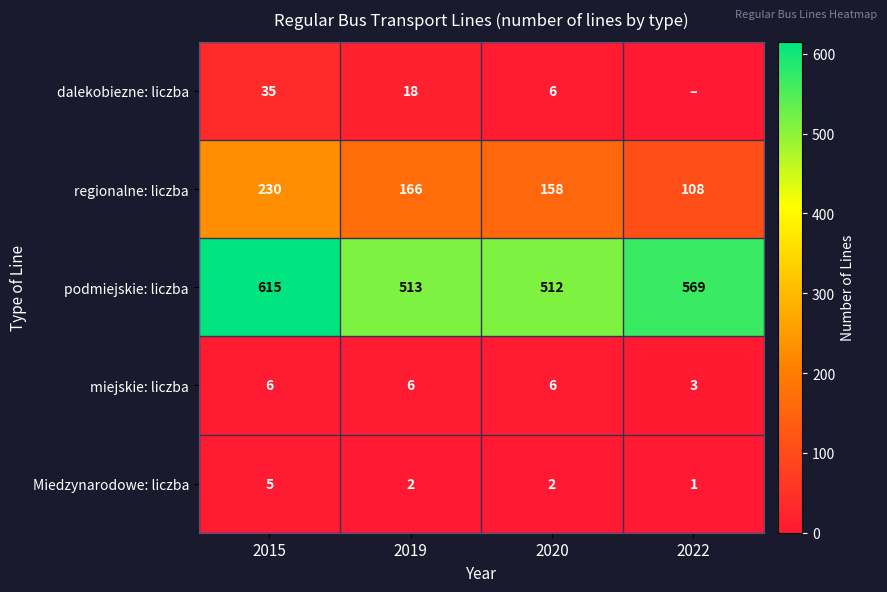

How many values in the regionalne: liczba series are below 166?

2